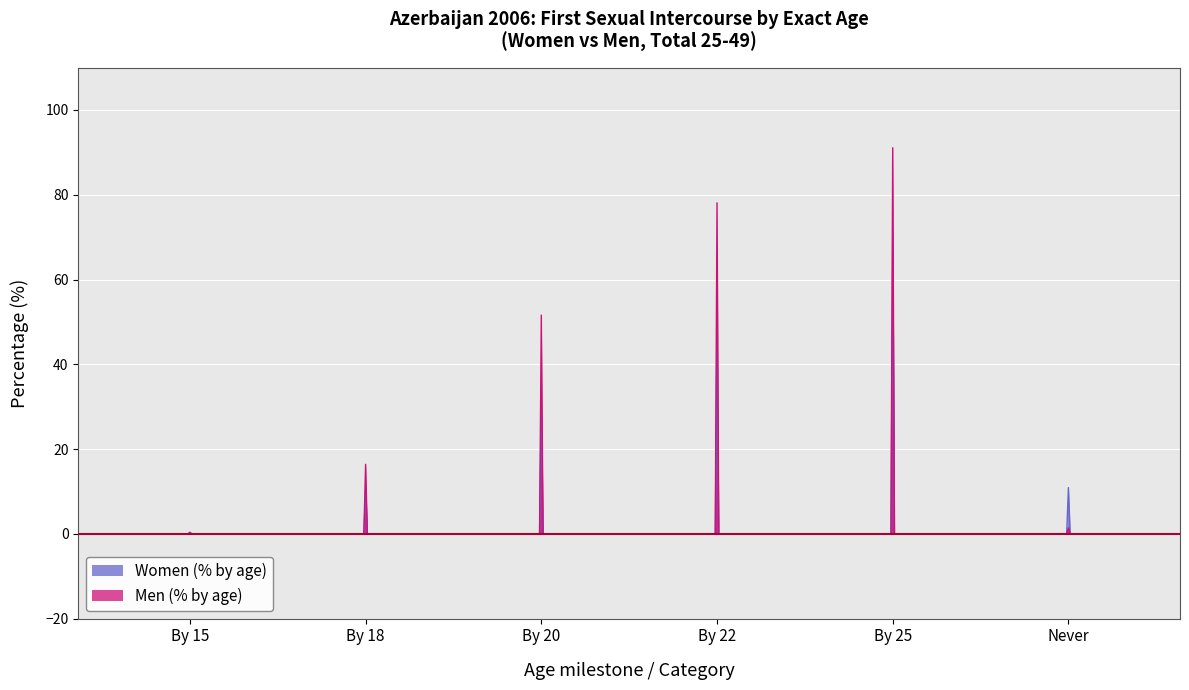

What is the highest value of the Women (% by age) series?

71.0